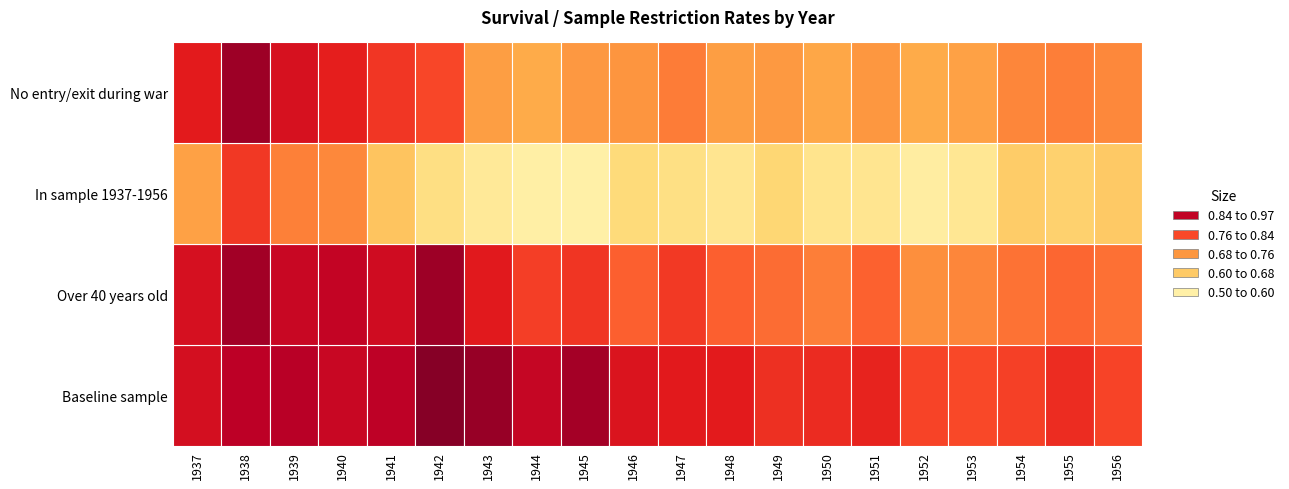

Reading left to right, what are all the values shown in this chart?

Baseline sample: 1937=0.9	1938=0.9	1939=0.9	1940=0.9	1941=0.9	1942=1.0	1943=0.9	1944=0.9	1945=0.9	1946=0.9	1947=0.9	1948=0.9	1949=0.8	1950=0.8	1951=0.8	1952=0.8	1953=0.8	1954=0.8	1955=0.8	1956=0.8
Over 40 years old: 1937=0.9	1938=0.9	1939=0.9	1940=0.9	1941=0.9	1942=0.9	1943=0.9	1944=0.8	1945=0.8	1946=0.8	1947=0.8	1948=0.8	1949=0.8	1950=0.7	1951=0.8	1952=0.7	1953=0.7	1954=0.8	1955=0.8	1956=0.8
In sample 1937-1956: 1937=0.7	1938=0.8	1939=0.7	1940=0.7	1941=0.6	1942=0.6	1943=0.6	1944=0.6	1945=0.6	1946=0.6	1947=0.6	1948=0.6	1949=0.6	1950=0.6	1951=0.6	1952=0.6	1953=0.6	1954=0.6	1955=0.6	1956=0.6
No entry/exit during war: 1937=0.9	1938=0.9	1939=0.9	1940=0.8	1941=0.8	1942=0.8	1943=0.7	1944=0.7	1945=0.7	1946=0.7	1947=0.8	1948=0.7	1949=0.7	1950=0.7	1951=0.7	1952=0.7	1953=0.7	1954=0.7	1955=0.7	1956=0.7